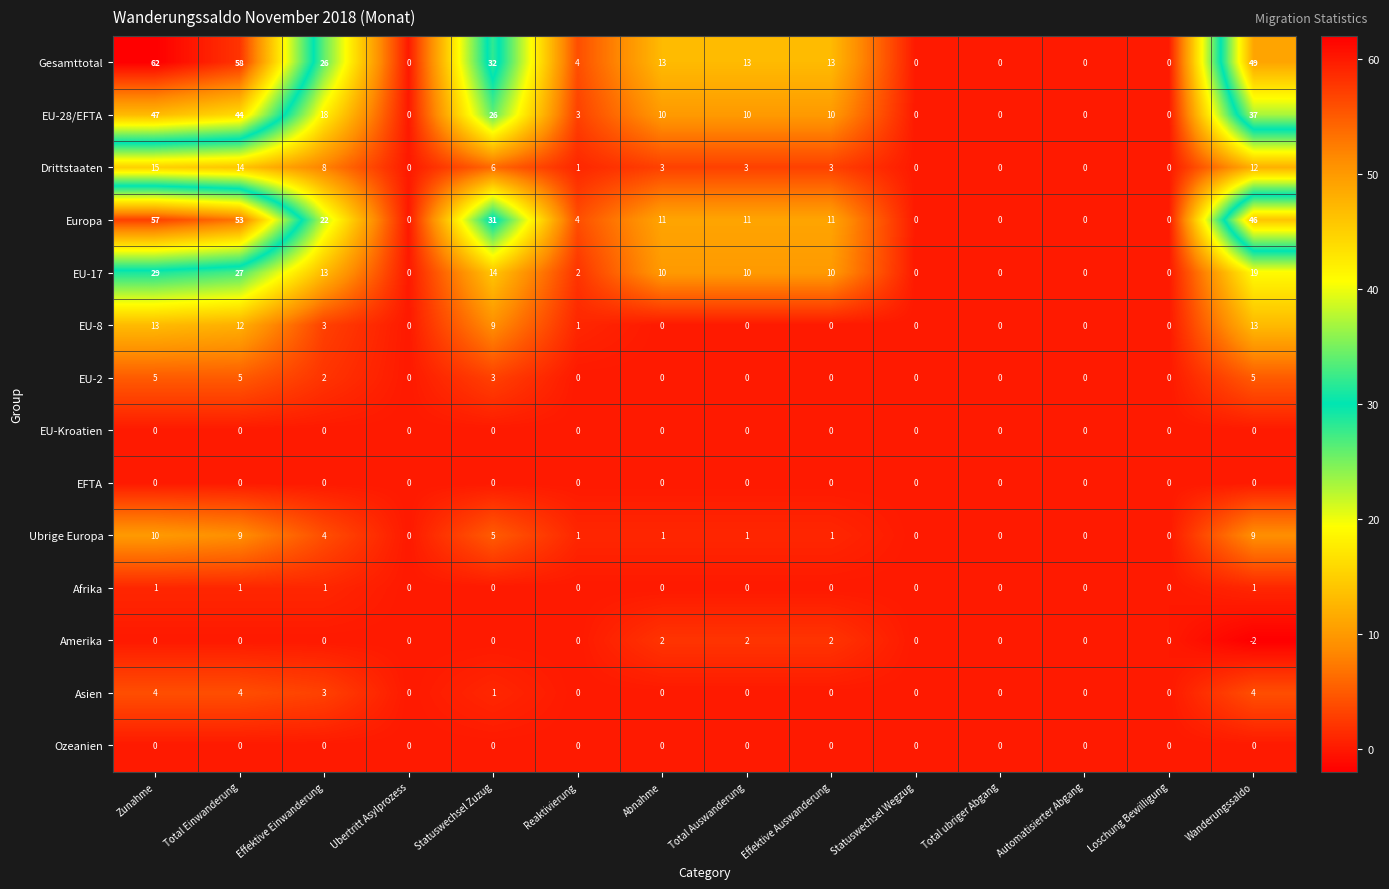

Which series changed the most between Statuswechsel Zuzug and Total ubriger Abgang?

Gesamttotal